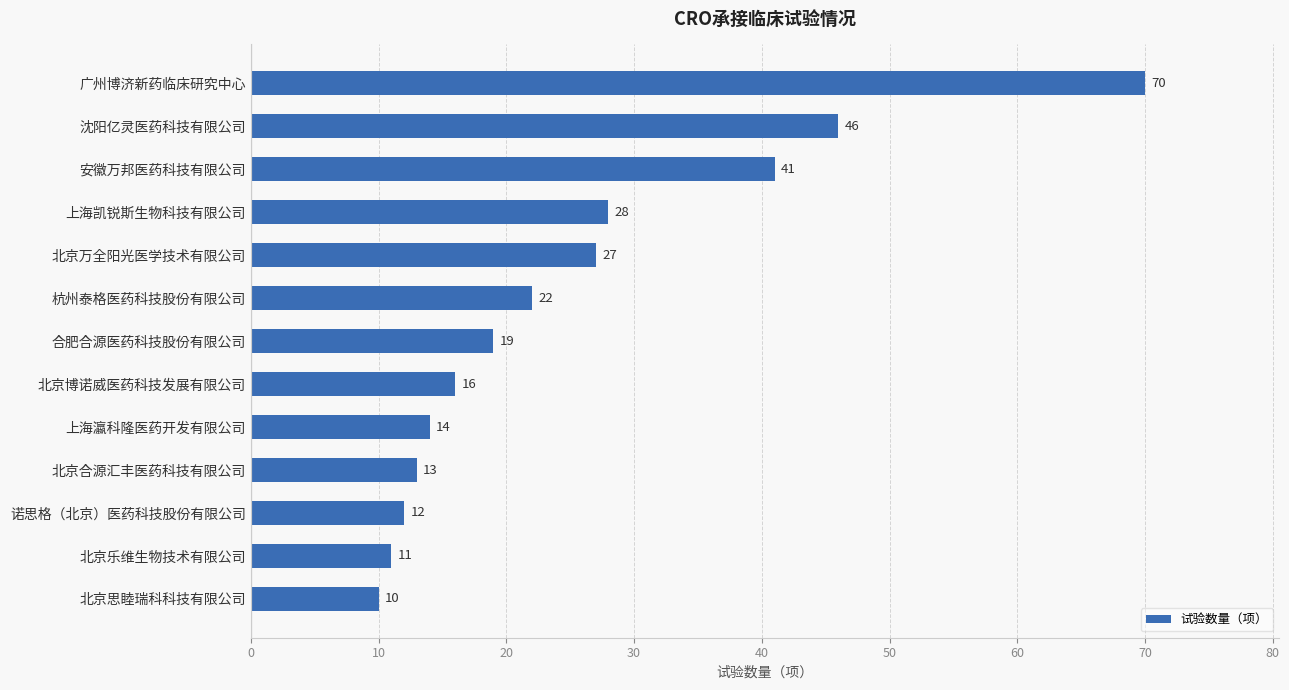

Reading top to bottom, list all the values displayed in this chart.

广州博济新药临床研究中心=70	沈阳亿灵医药科技有限公司=46	安徽万邦医药科技有限公司=41	上海凯锐斯生物科技有限公司=28	北京万全阳光医学技术有限公司=27	杭州泰格医药科技股份有限公司=22	合肥合源医药科技股份有限公司=19	北京博诺威医药科技发展有限公司=16	上海瀛科隆医药开发有限公司=14	北京合源汇丰医药科技有限公司=13	诺思格（北京）医药科技股份有限公司=12	北京乐维生物技术有限公司=11	北京思睦瑞科科技有限公司=10